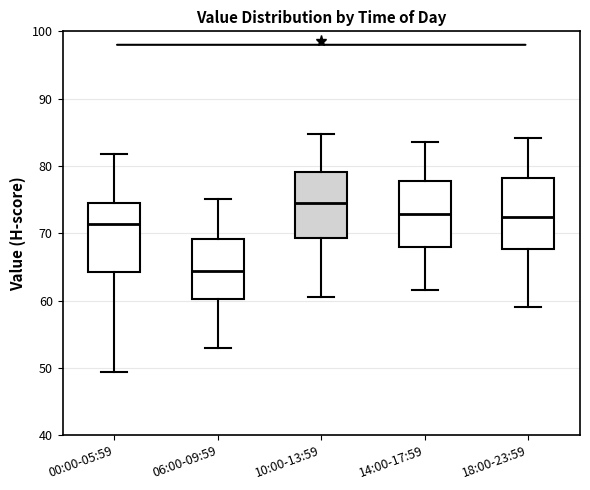

Which box has the highest median line?

10:00-13:59